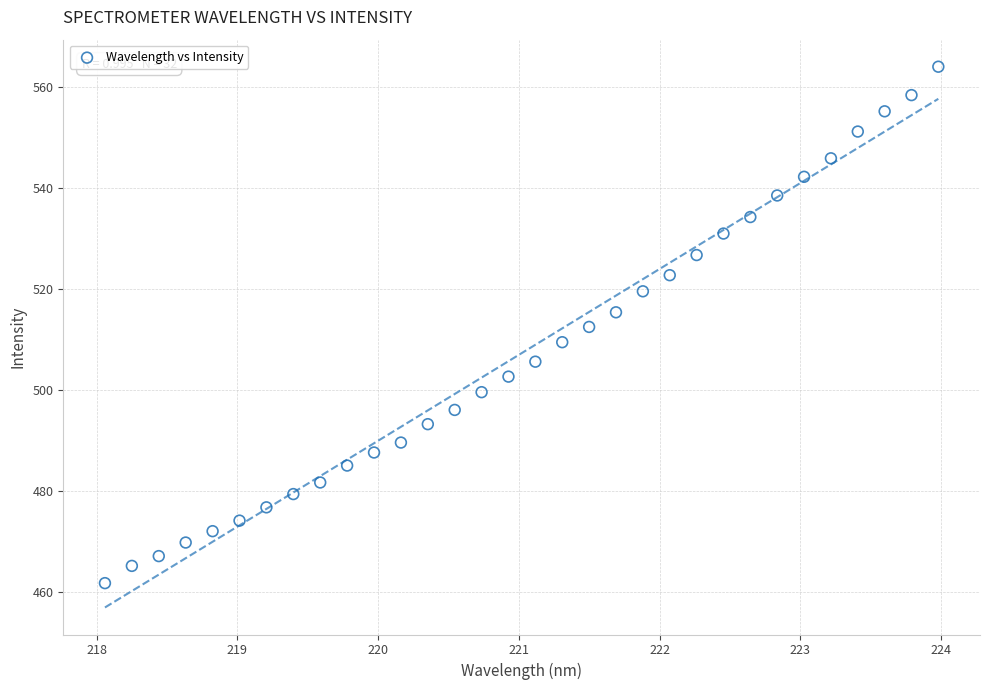

What is the range of Y values (max minus min)?

102.3